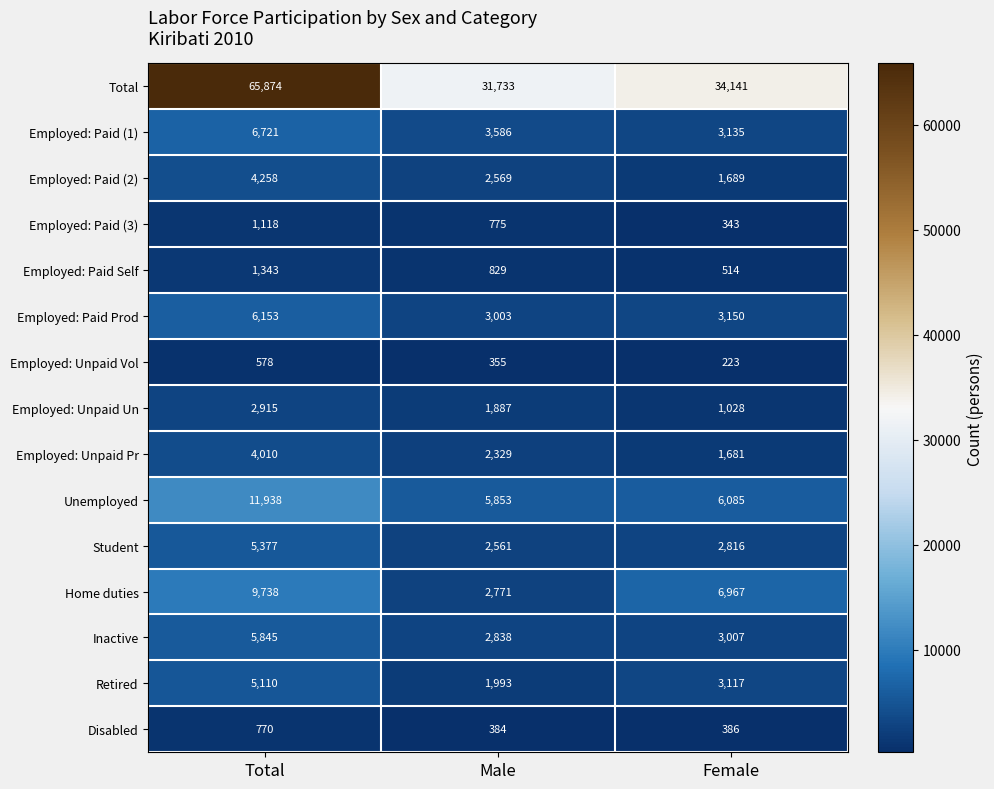

What is the approximate value of Employed: Paid (1) at Total, to the nearest 50?

6700